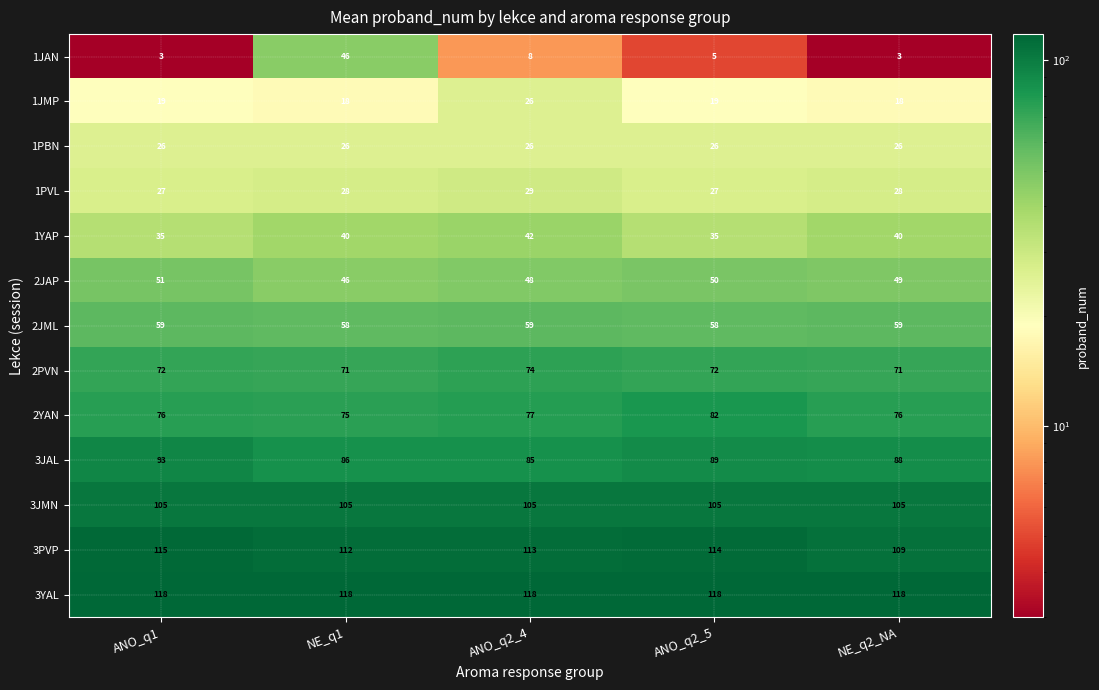

At NE_q2_NA, list the series in order from smallest to largest.

1JAN, 1JMP, 1PBN, 1PVL, 1YAP, 2JAP, 2JML, 2PVN, 2YAN, 3JAL, 3JMN, 3PVP, 3YAL